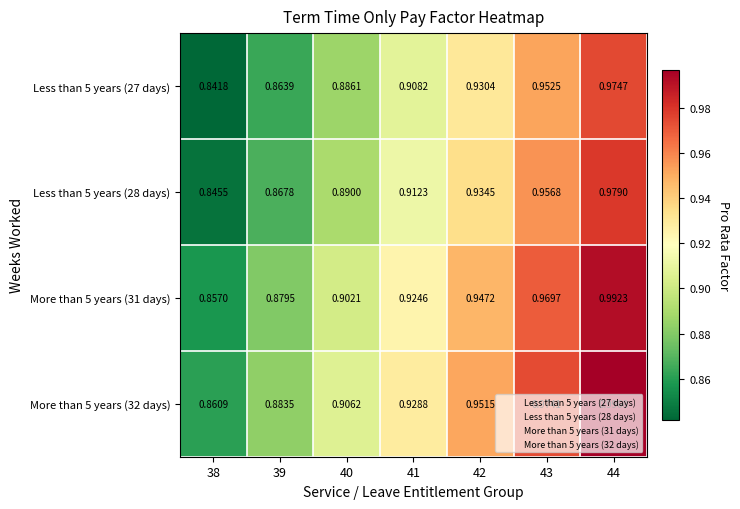

At which category does the chart reach its peak across all series?

44